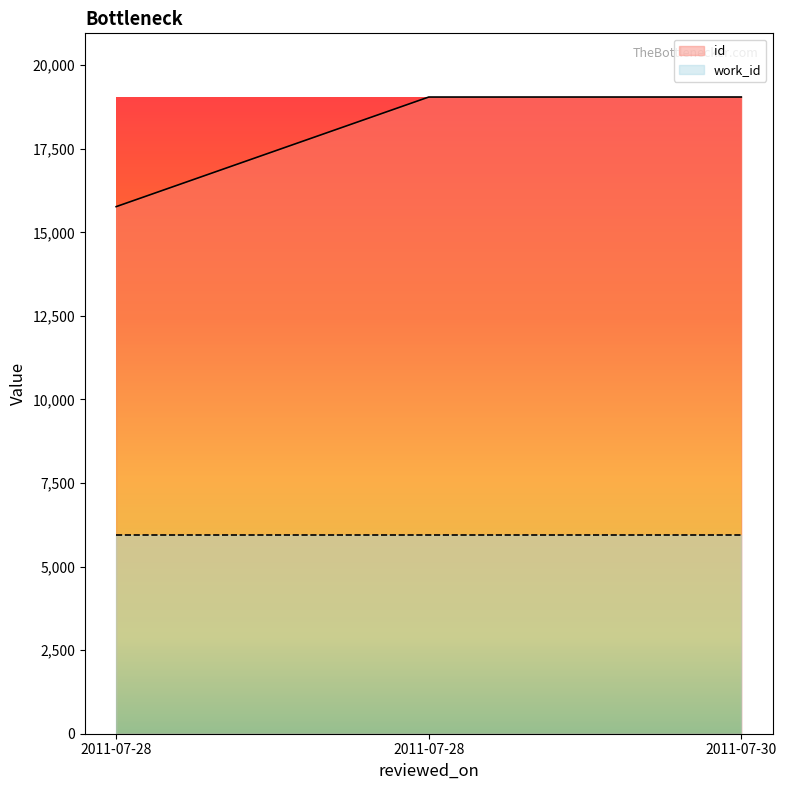

Reading left to right, extract all data points from this chart.

2011-07-28=15769	2011-07-28=19048	2011-07-30=19049